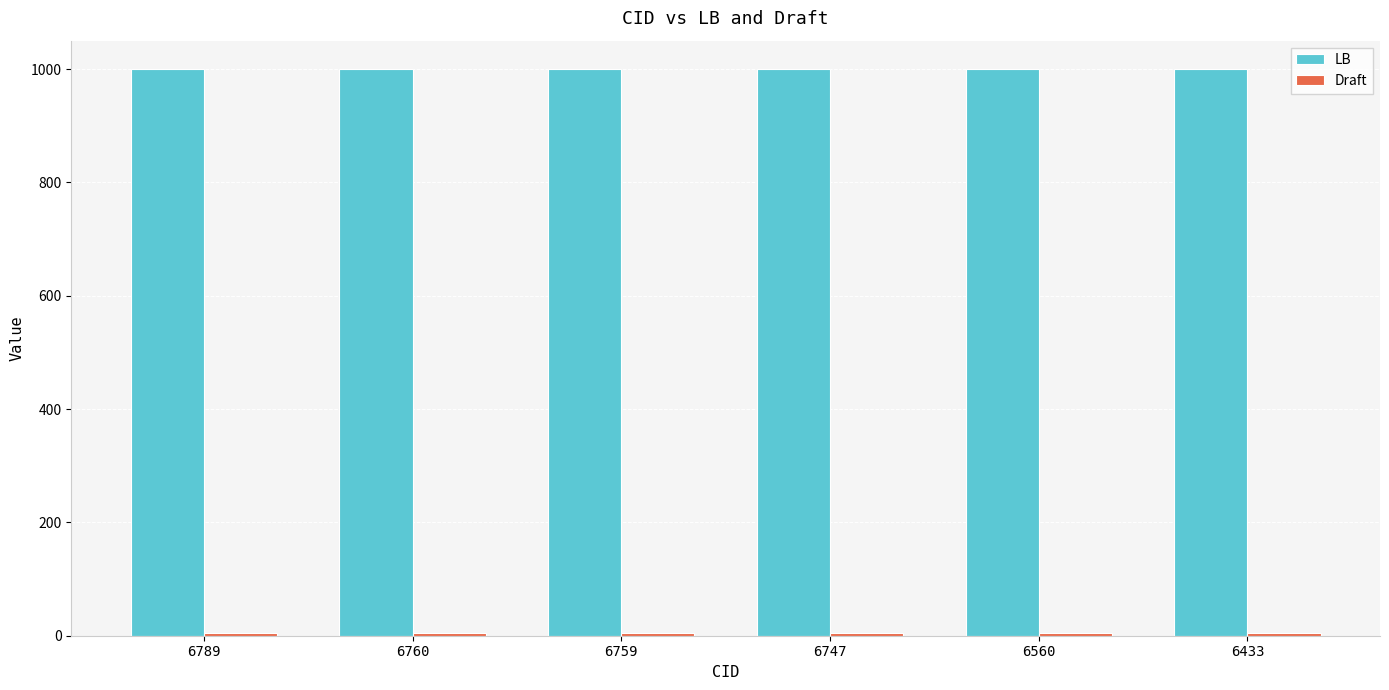

What is the difference between the highest and lowest values at 6759?

996